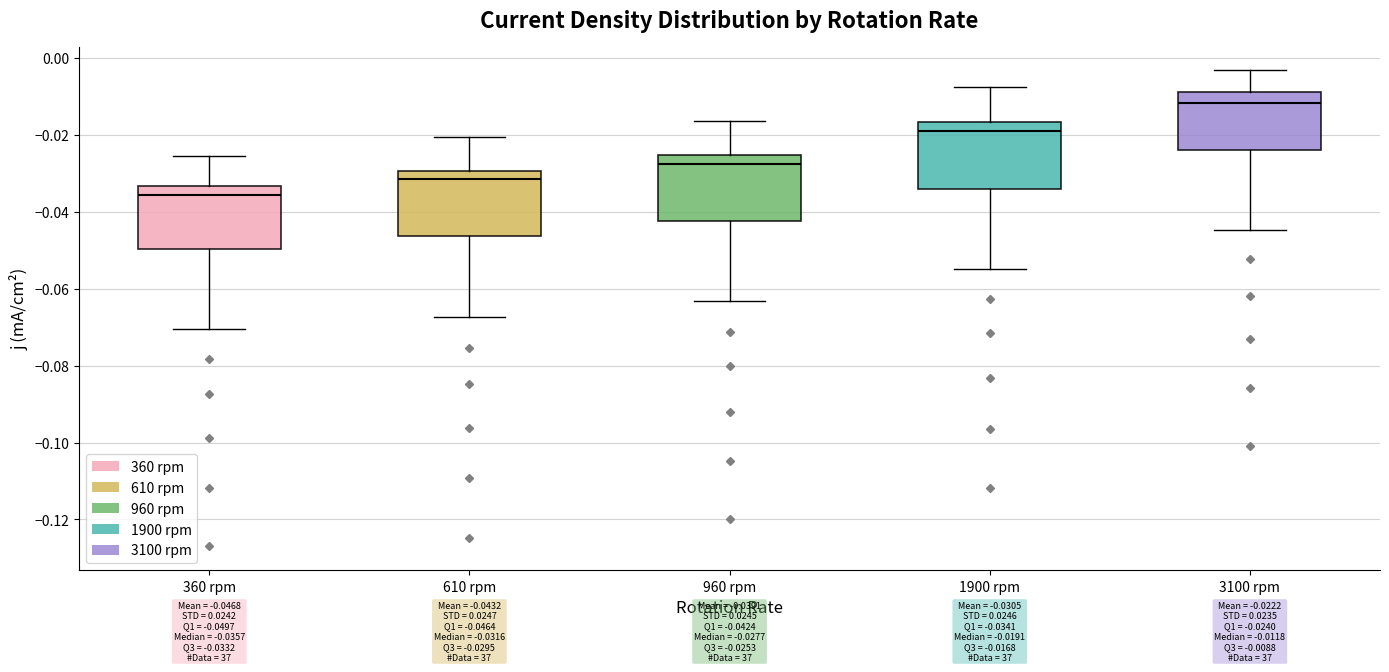

Which box's median line is the lowest?

360 rpm